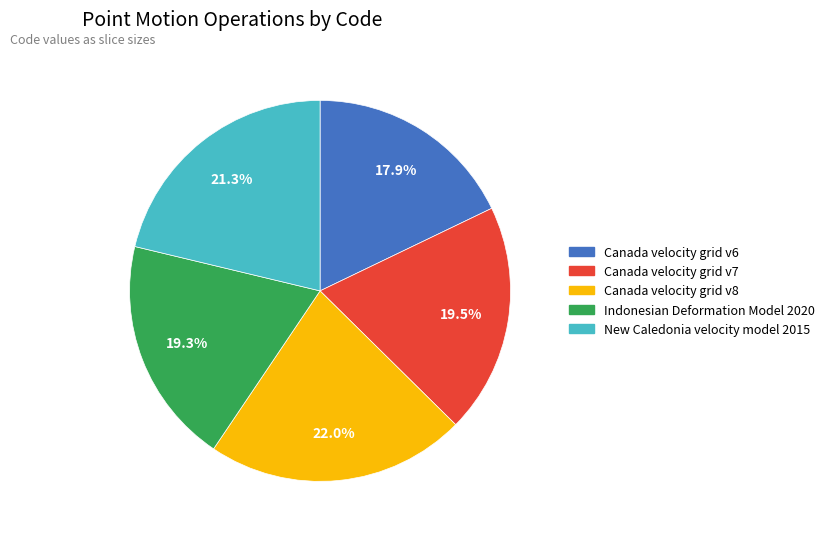

What percentage is the Canada velocity grid v8 slice, to the nearest percent?

22%